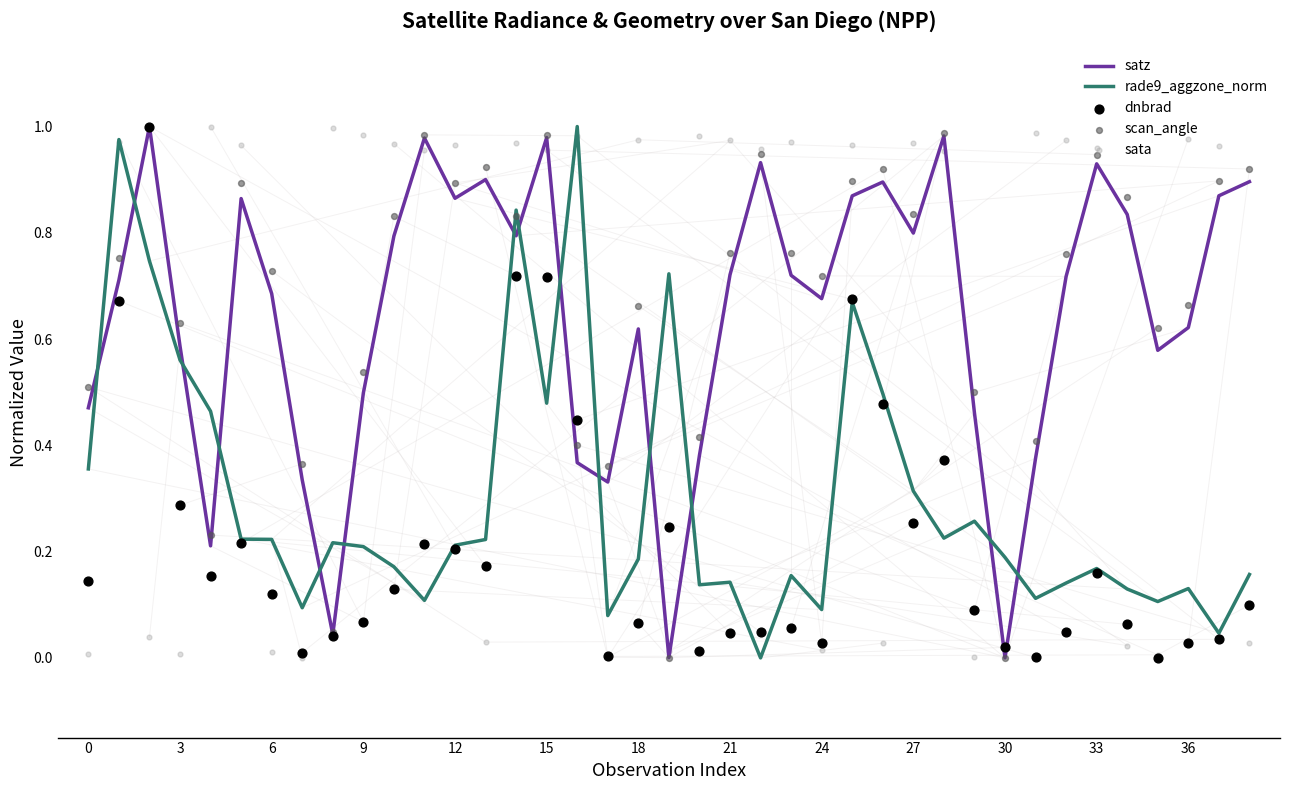

Which series contains the lowest Y value?

satz